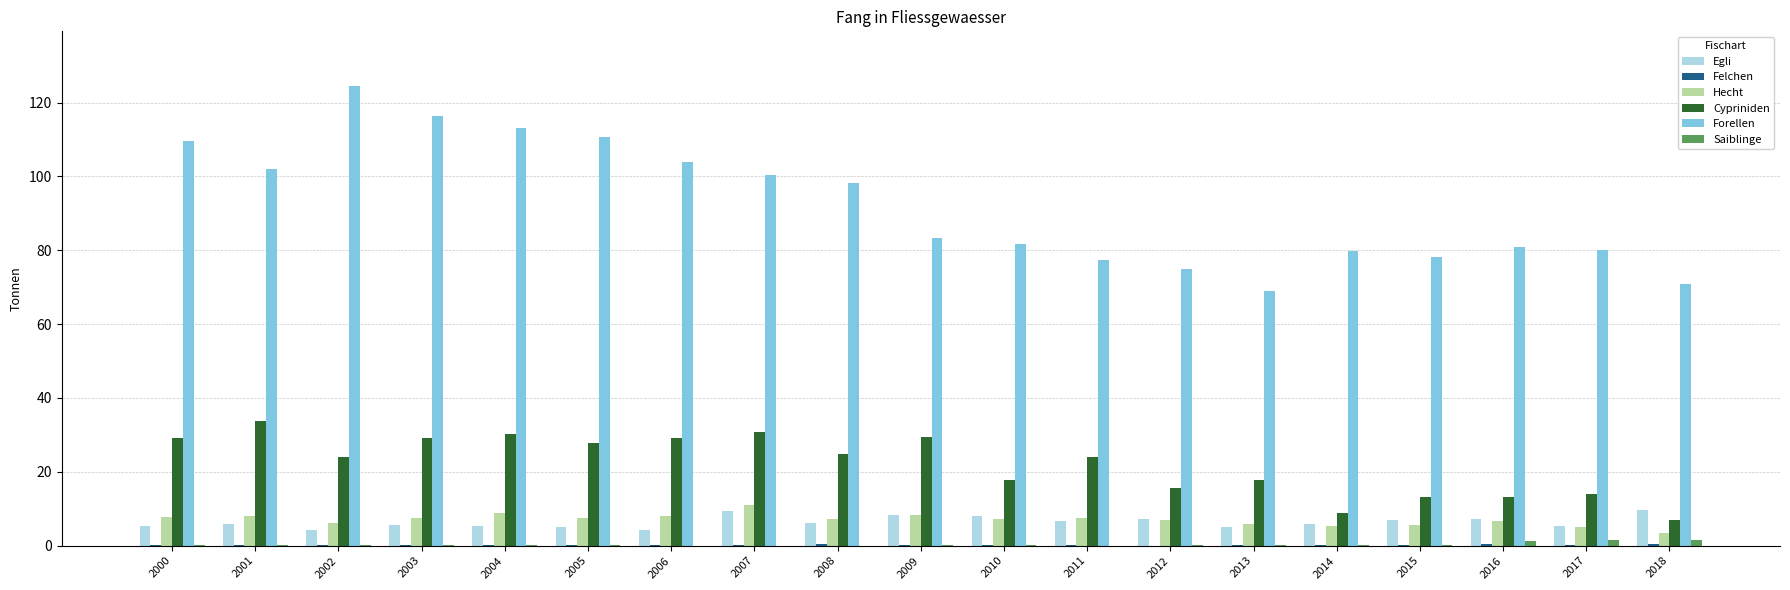

What is the sum of all Hecht values?

134.3